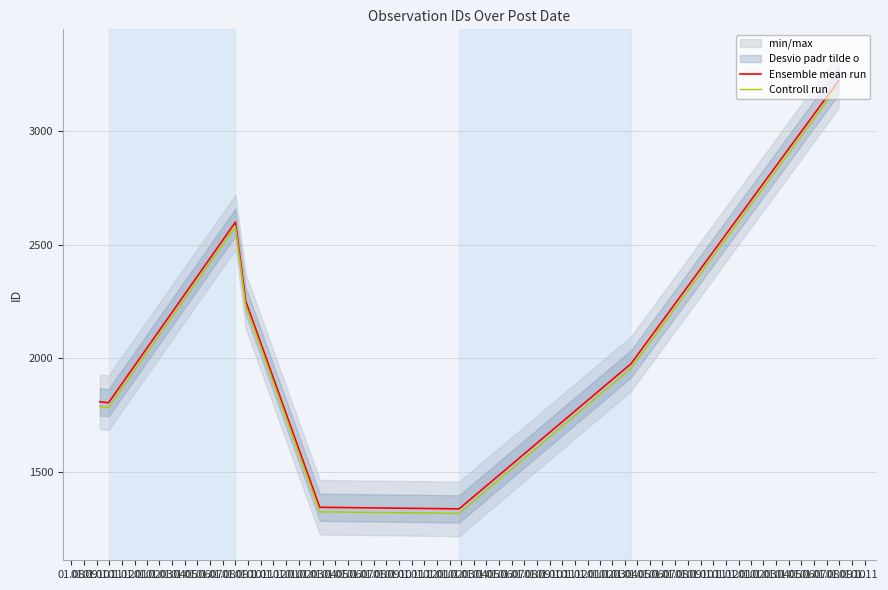

What is the sum of all Controll run values?

16180